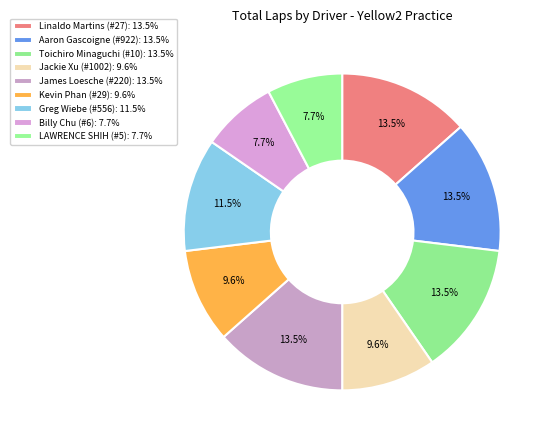

Rank the categories by value from lowest to highest.

Billy Chu (#6), LAWRENCE SHIH (#5), Jackie Xu (#1002), Kevin Phan (#29), Greg Wiebe (#556), Linaldo Martins (#27), Aaron Gascoigne (#922), Toichiro Minaguchi (#10), James Loesche (#220)